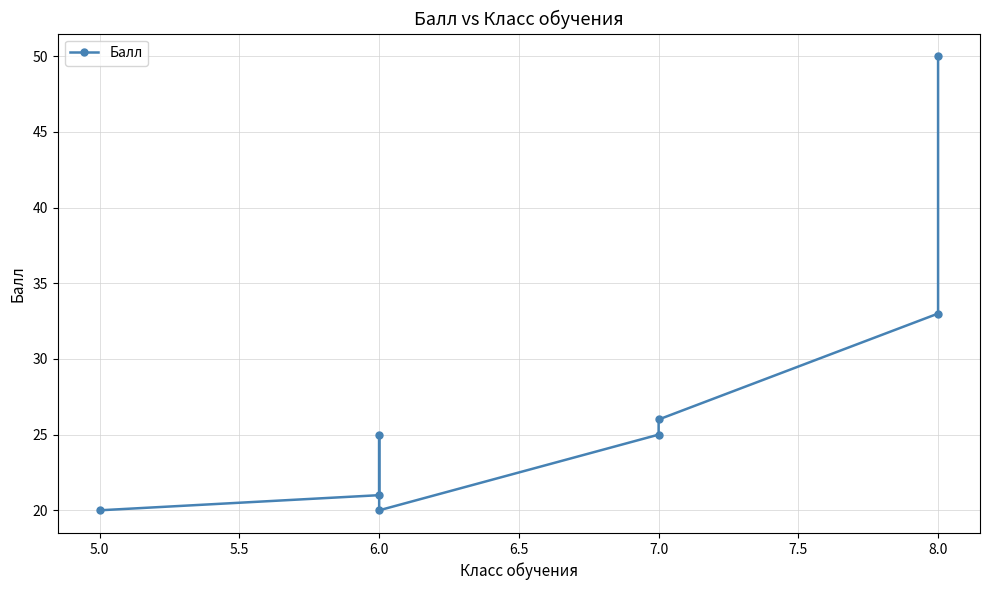

At which label does the data first exceed 25?

7.0